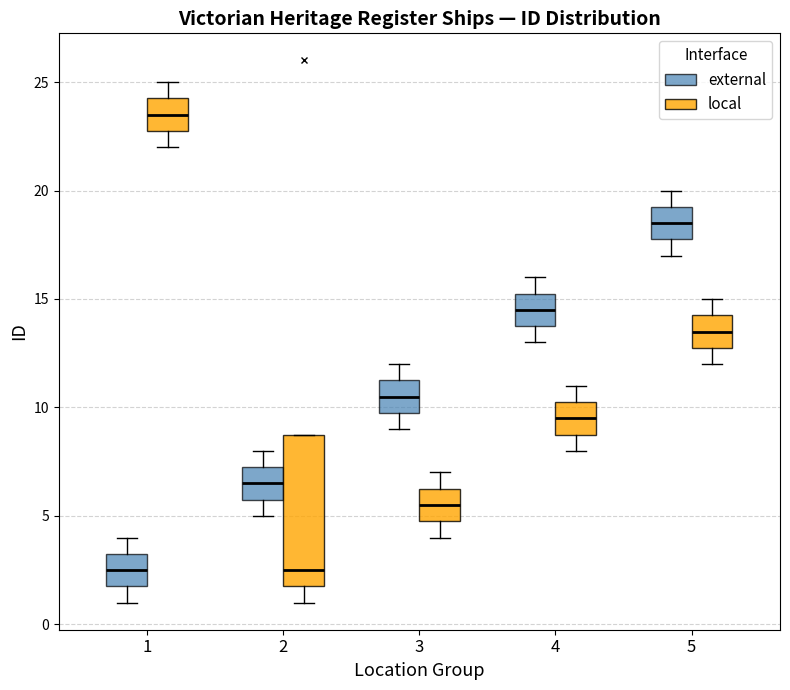

Which box's median line is the highest?

1 (local)